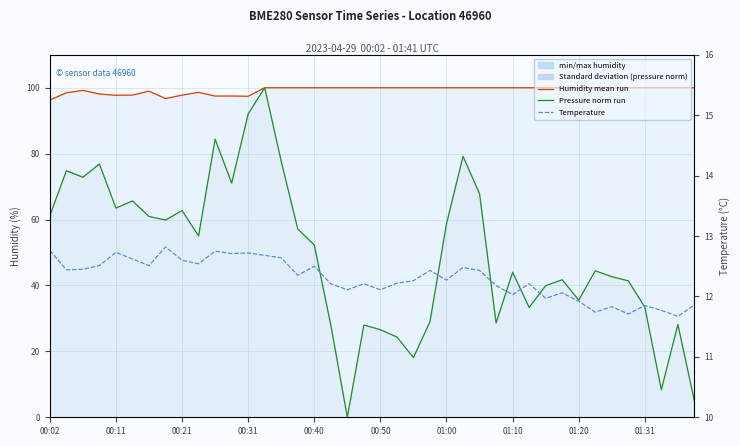

Does the chart have visible grid lines?

Yes